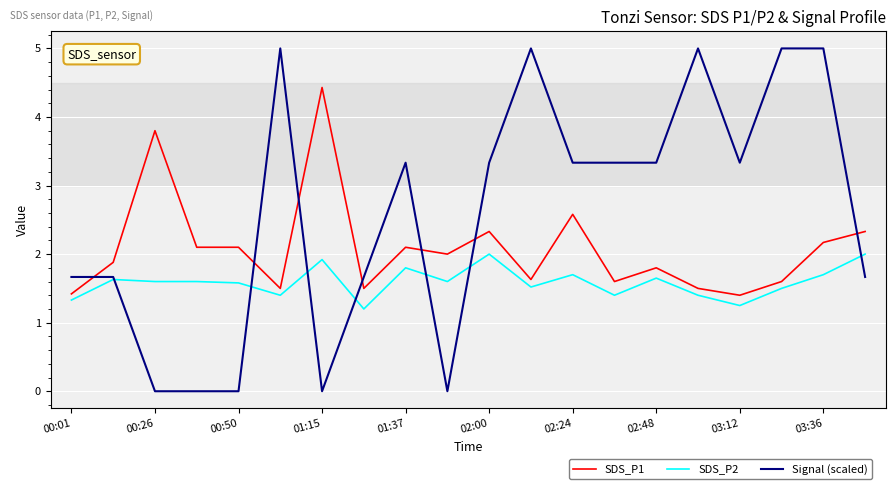

Which series has the largest total across all categories?

Signal (scaled)